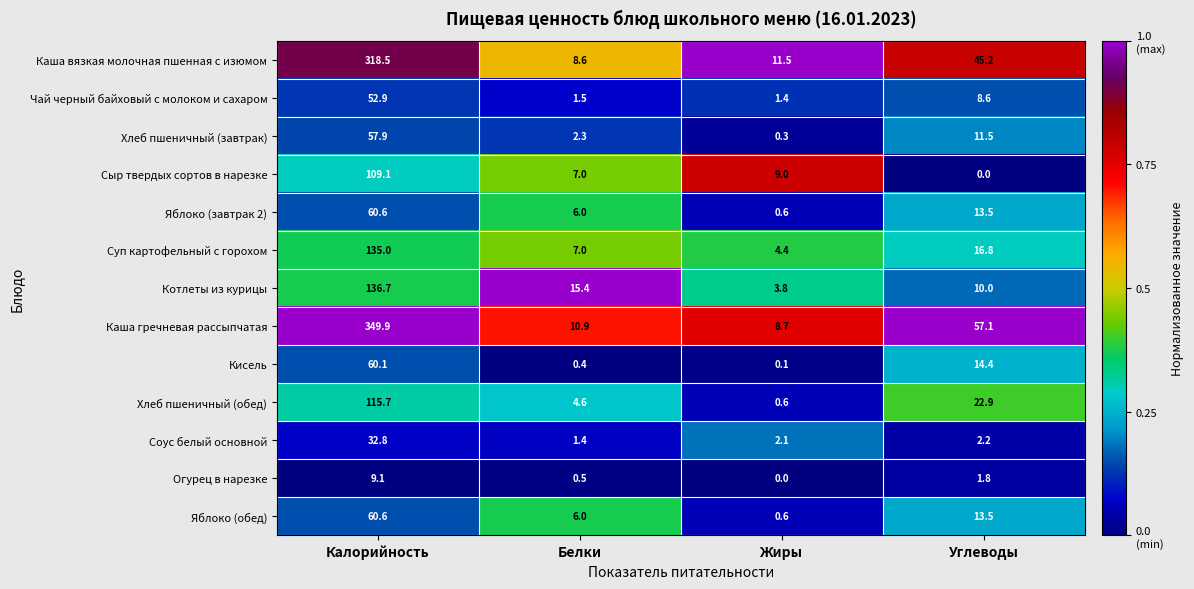

What value does the Котлеты из курицы series have at Жиры?

3.8